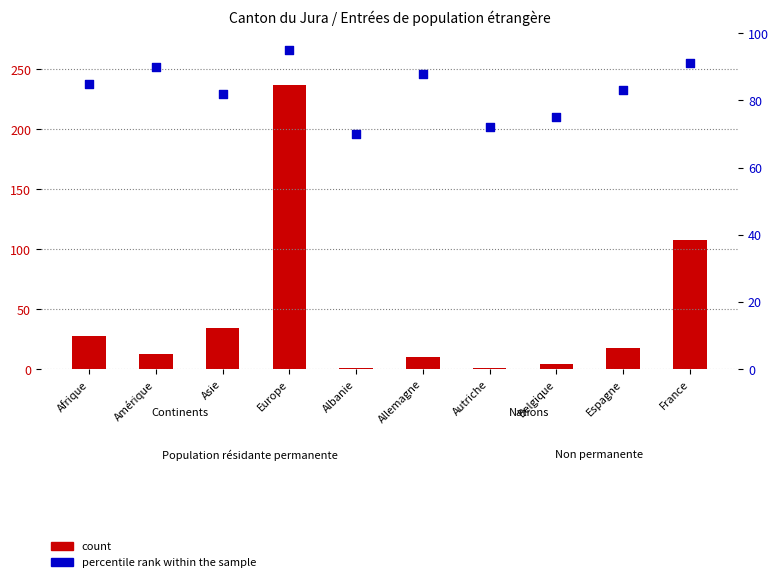

What are all the series names shown in the legend?

count, percentile rank within the sample